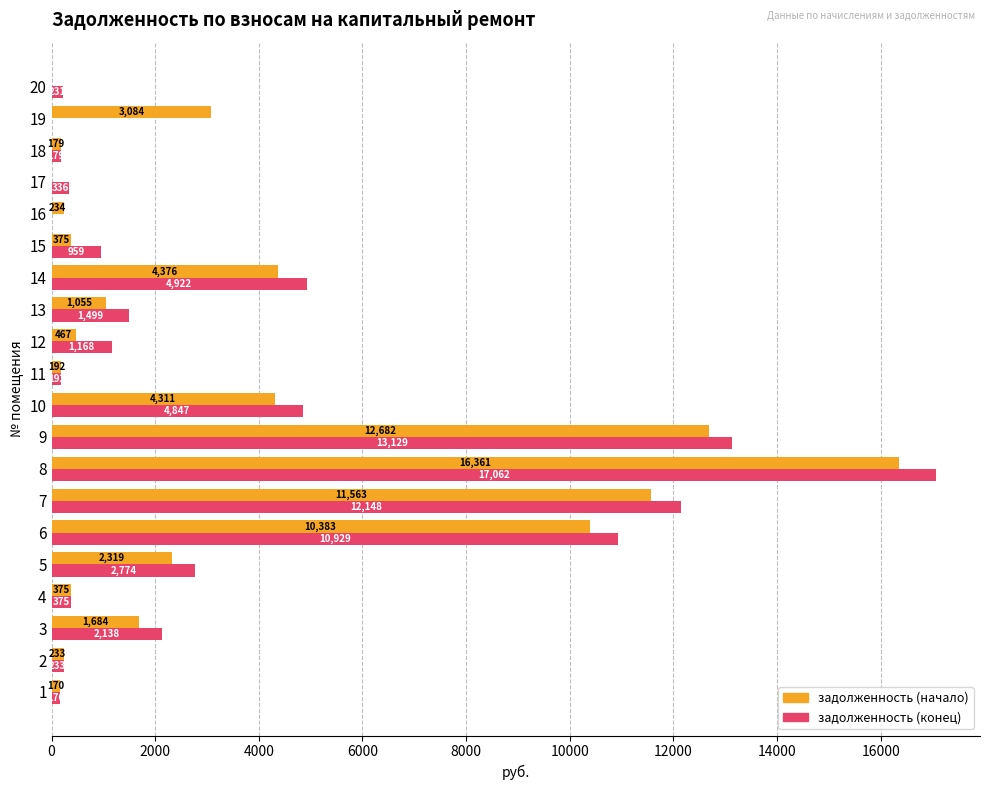

At which category is the sum across all series the highest?

8